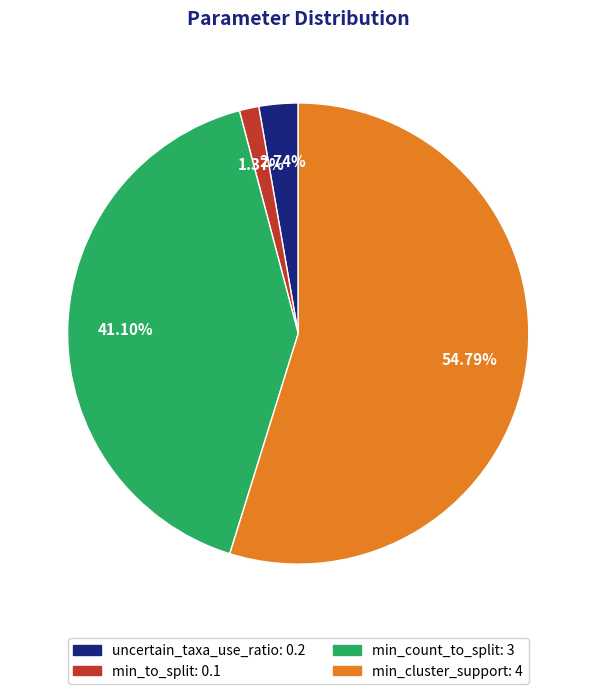

To the nearest percent, what portion does uncertain_taxa_use_ratio represent?

3%